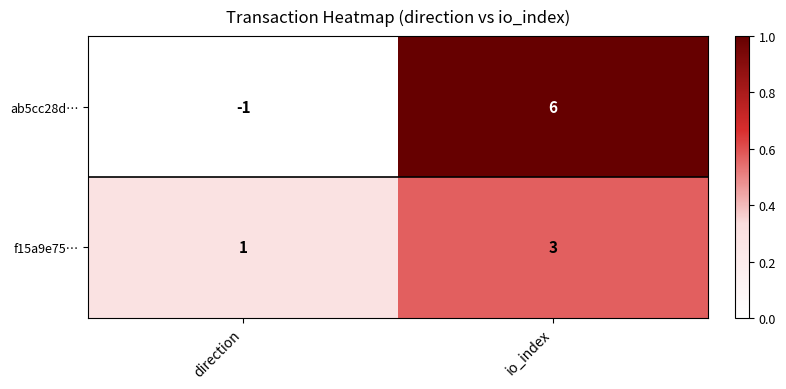

Which series has the largest range (max minus min)?

ab5cc28d…